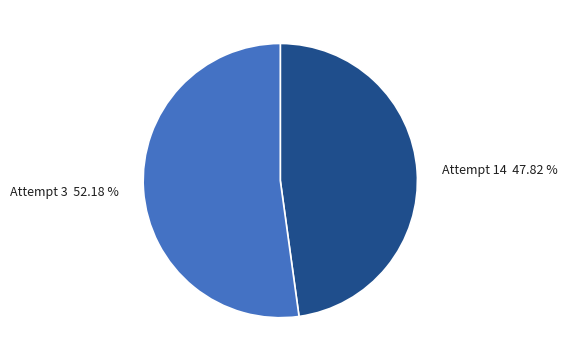

Which slice is the largest?

Attempt 3